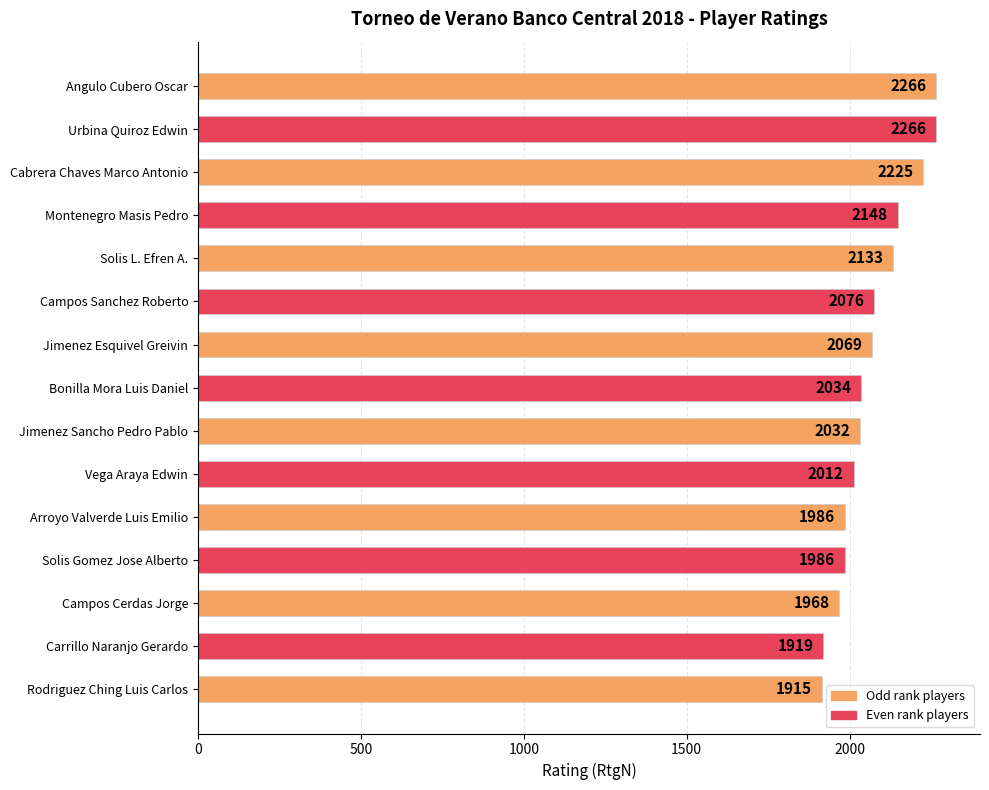

Where is the data nearest to the value 2090?

Campos Sanchez Roberto